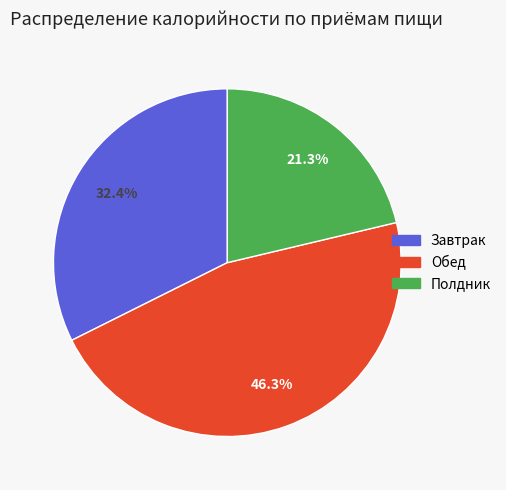

To the nearest percent, what is the difference between the Обед and Завтрак slice percentages?

14%